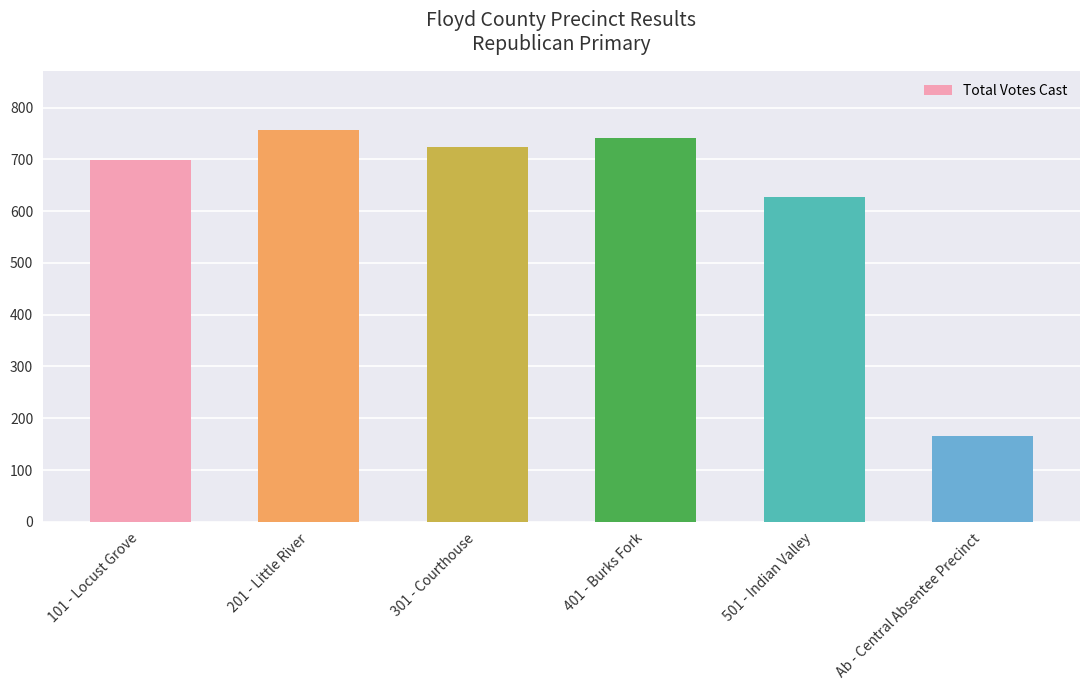

Are the bars grouped side by side (vs. stacked)?

No